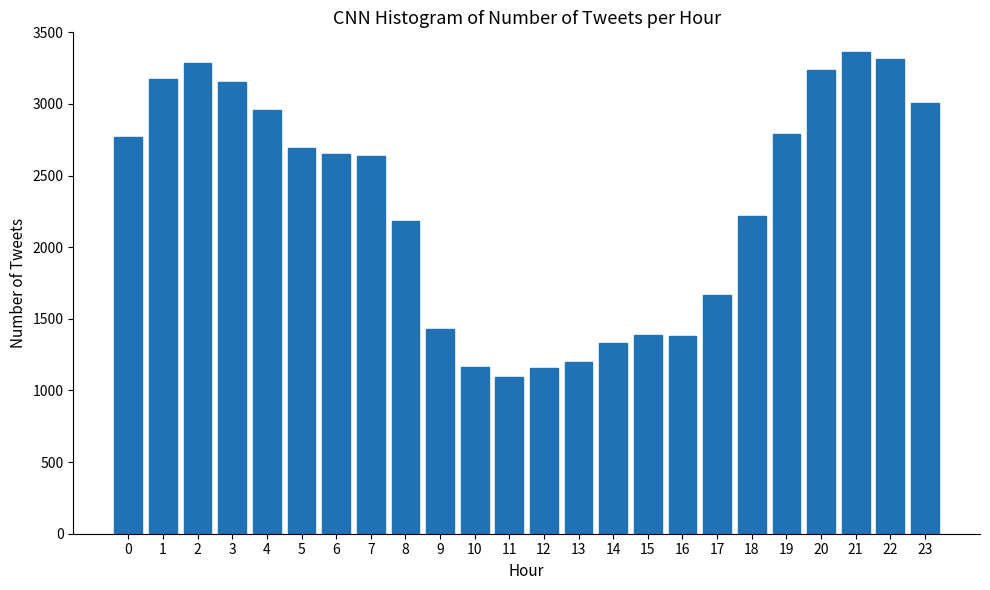

What is the value of the 8th bar from the left?

2635